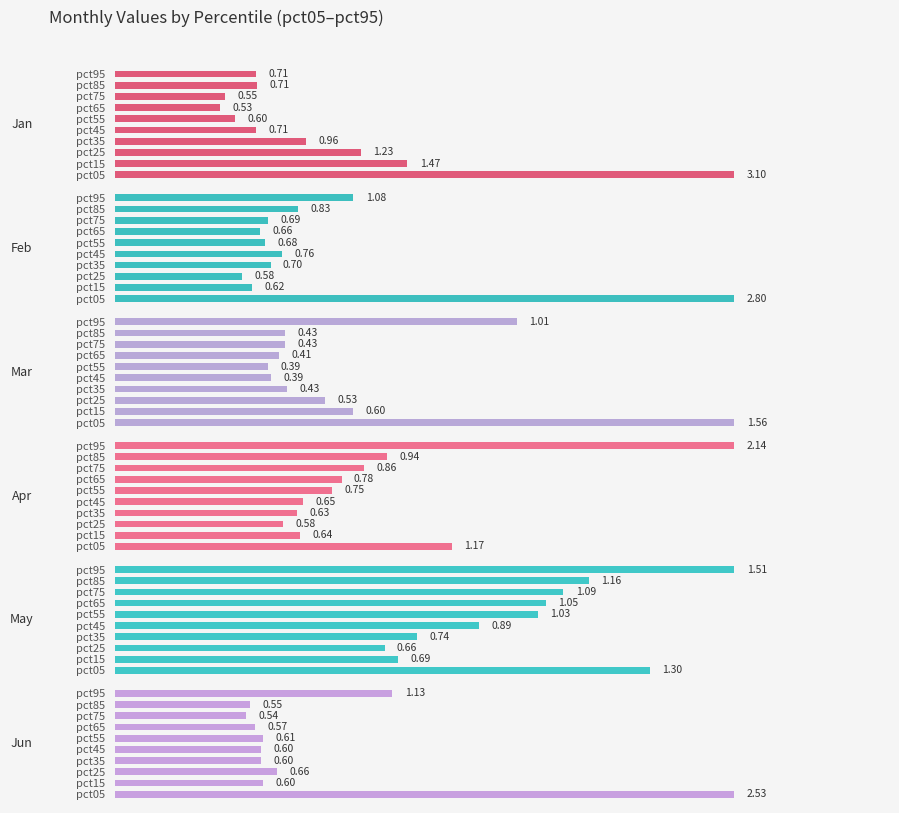

What value does the Feb series have at pct15?

0.6